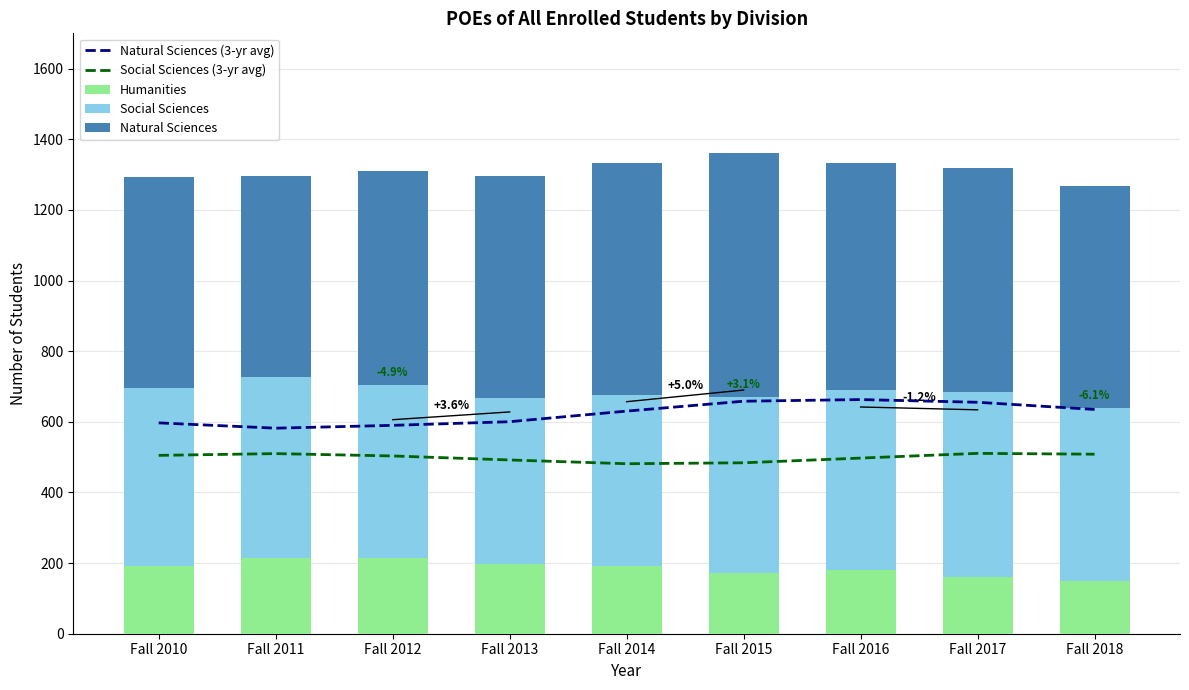

Are the bars horizontal?

No